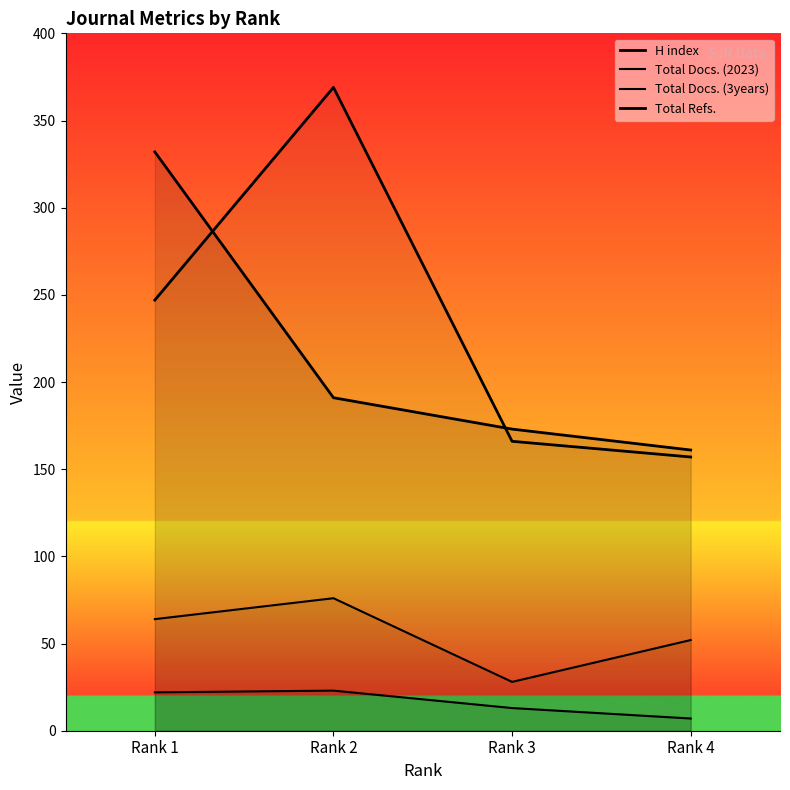

True or false: Total Refs. and Total Docs. (3years) intersect in this chart.

False